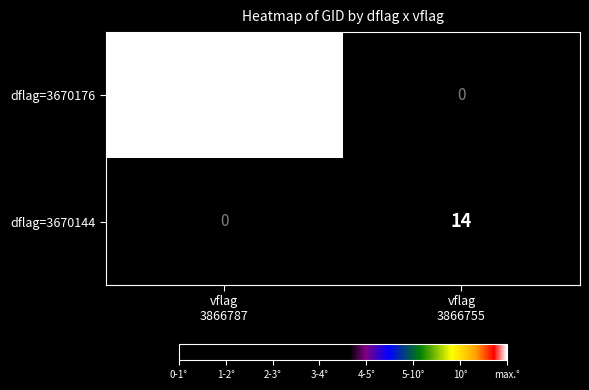

At vflag 3866787, list the series in order from largest to smallest.

dflag=3670176, dflag=3670144